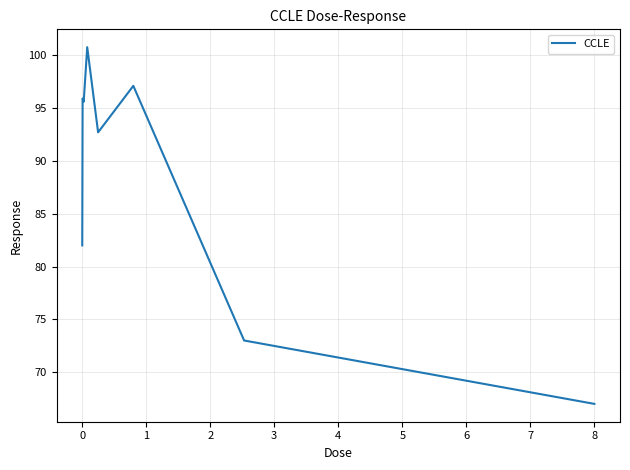

What is the difference between the second highest and minimum values?

30.1